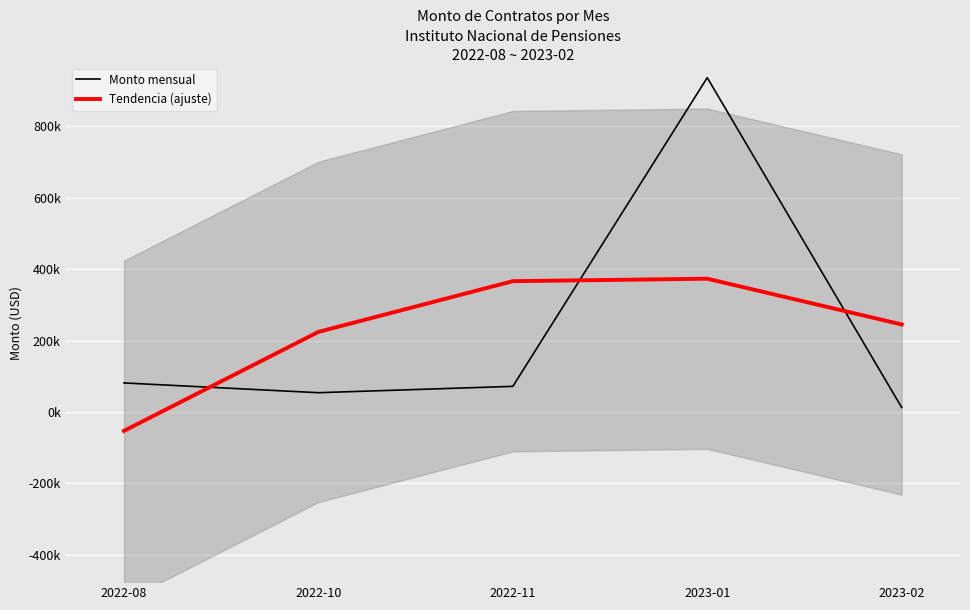

The value of Monto mensual at 2022-10 is 53902.1. True or false?

True